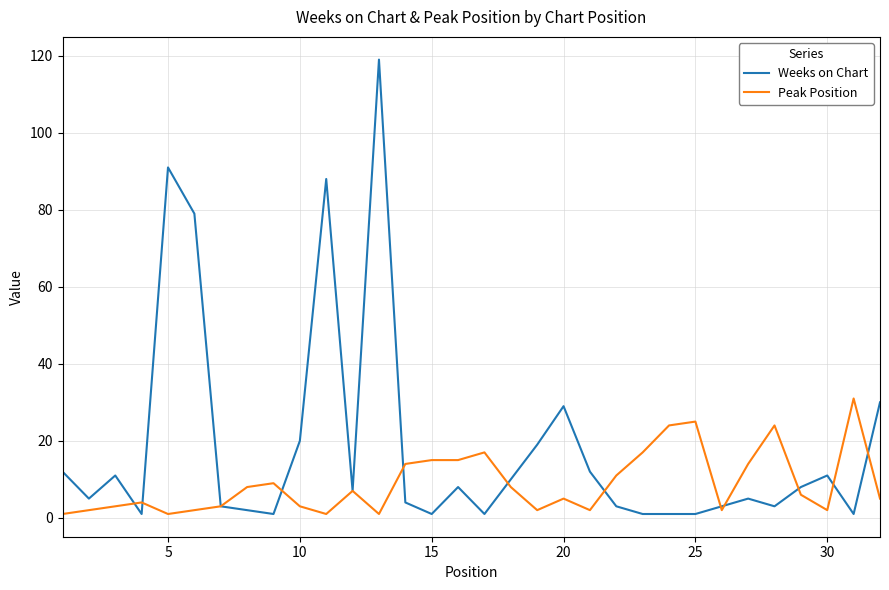

What is the greatest value displayed?

119